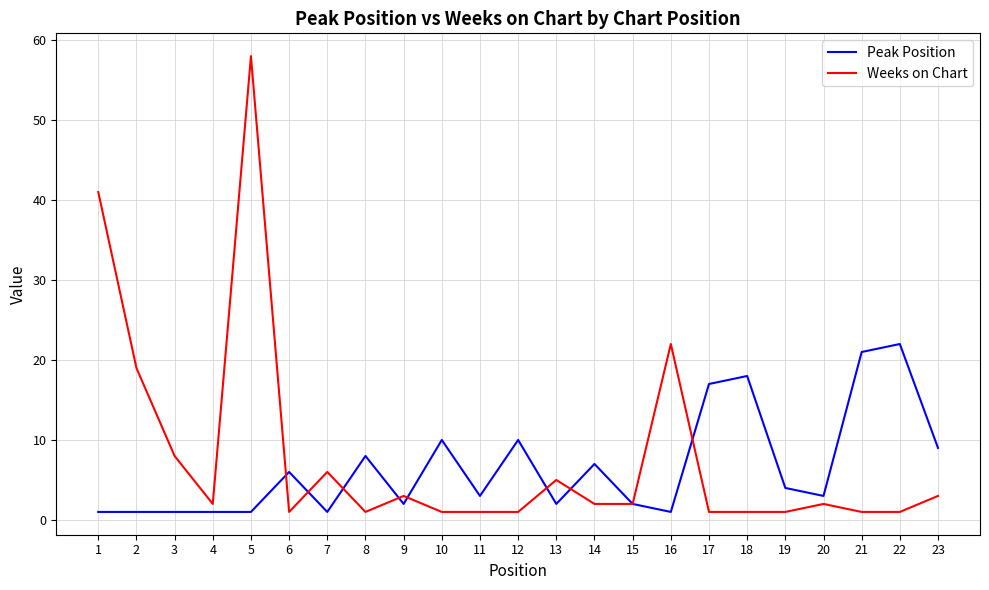

Between 5 and 22, which series saw the biggest shift?

Weeks on Chart